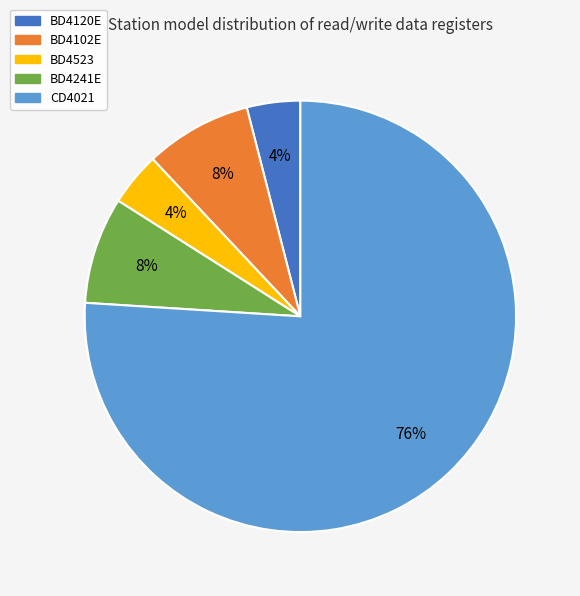

What is the majority slice?

CD4021